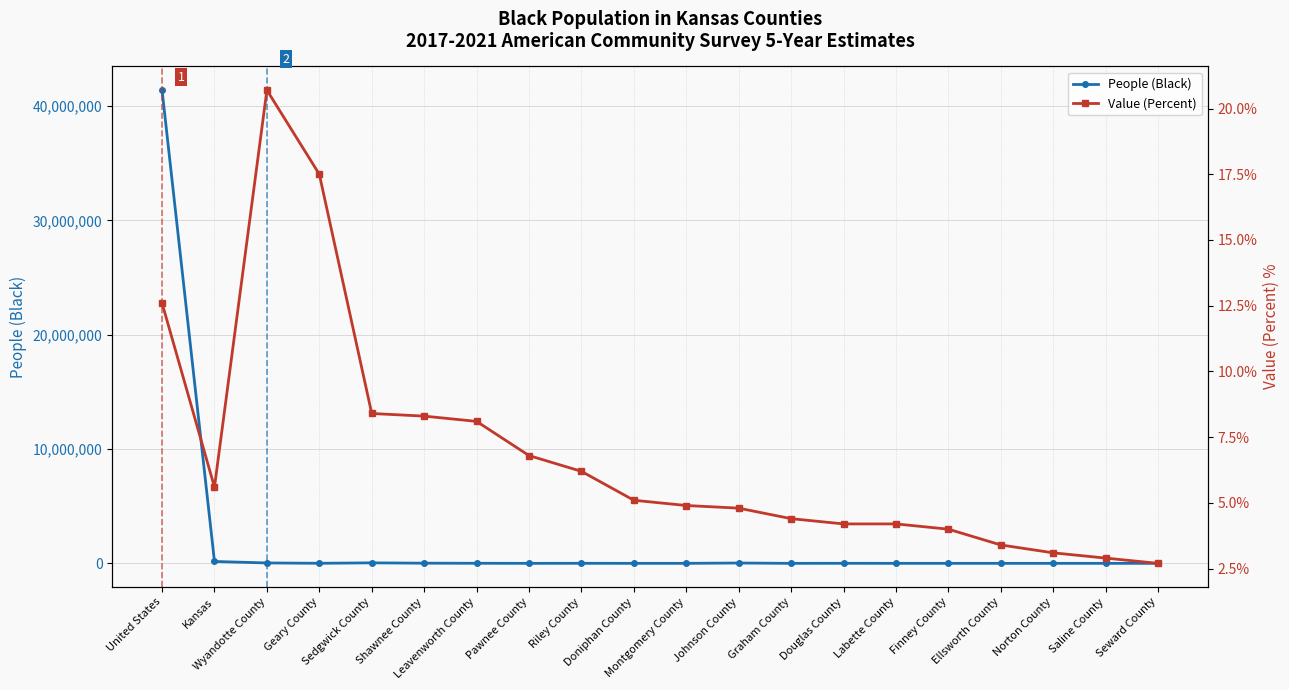

What is the difference between the highest and lowest values at Shawnee County?

14808.7